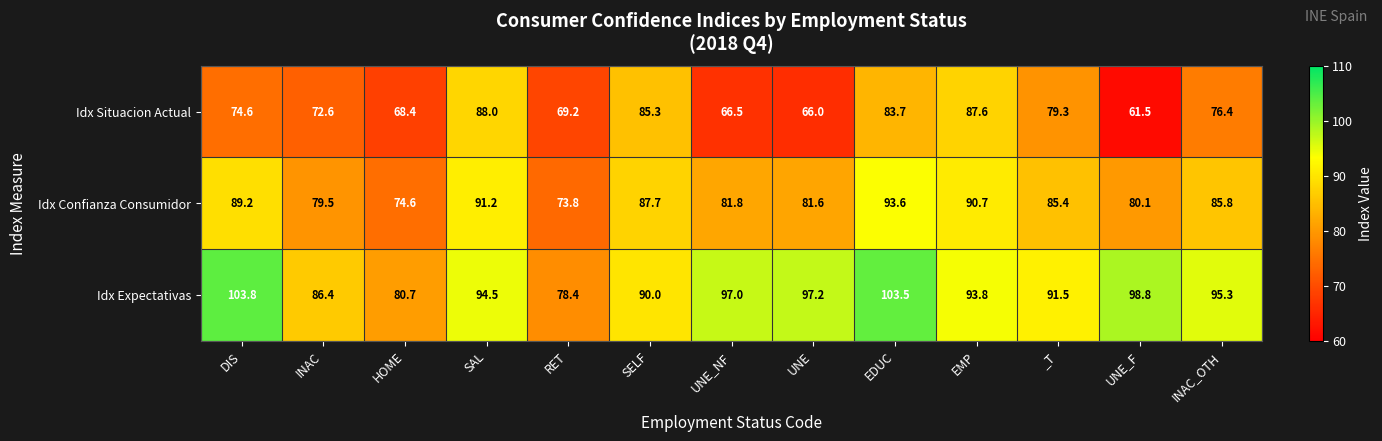

Rank the series by their maximum value, from lowest to highest.

Idx Situacion Actual, Idx Confianza Consumidor, Idx Expectativas